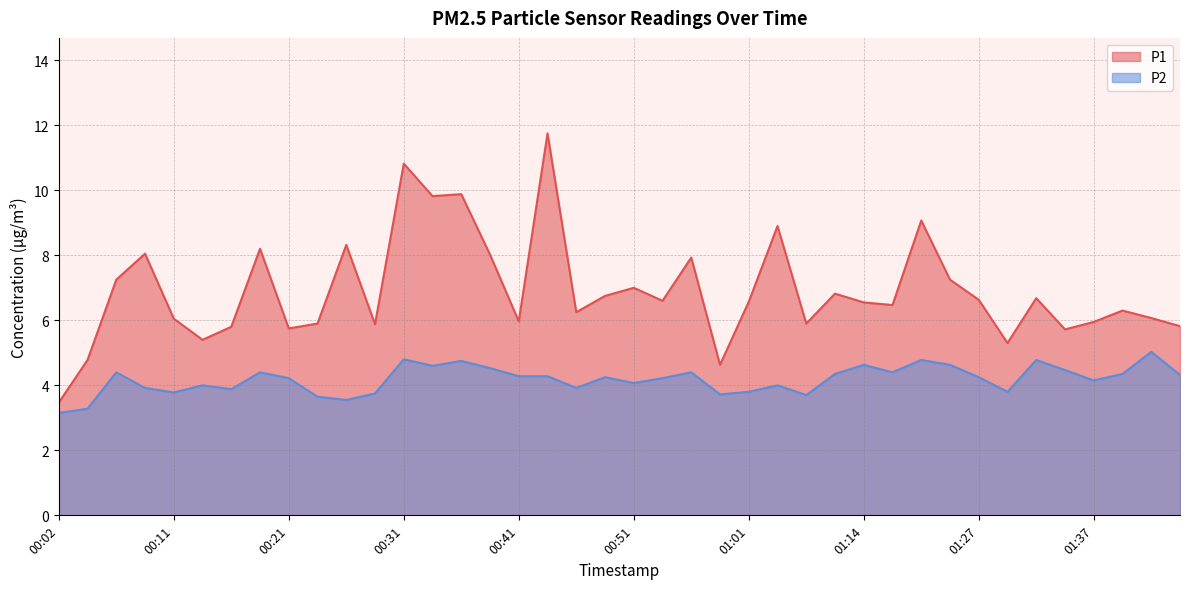

How many values in the P2 series exceed 4?

25